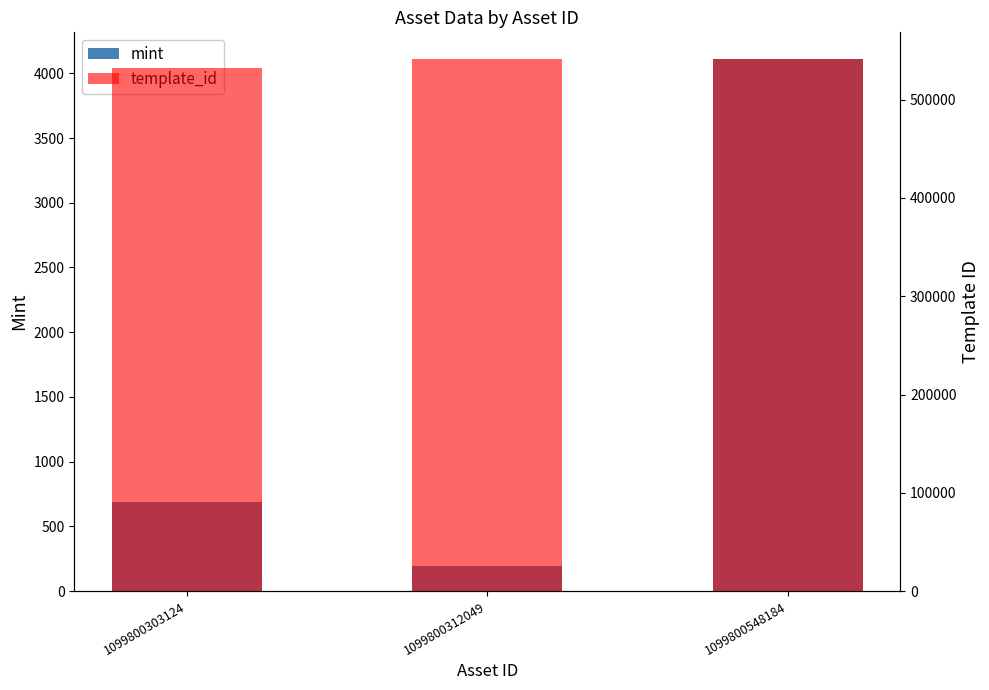

How many bars are there in total?

6